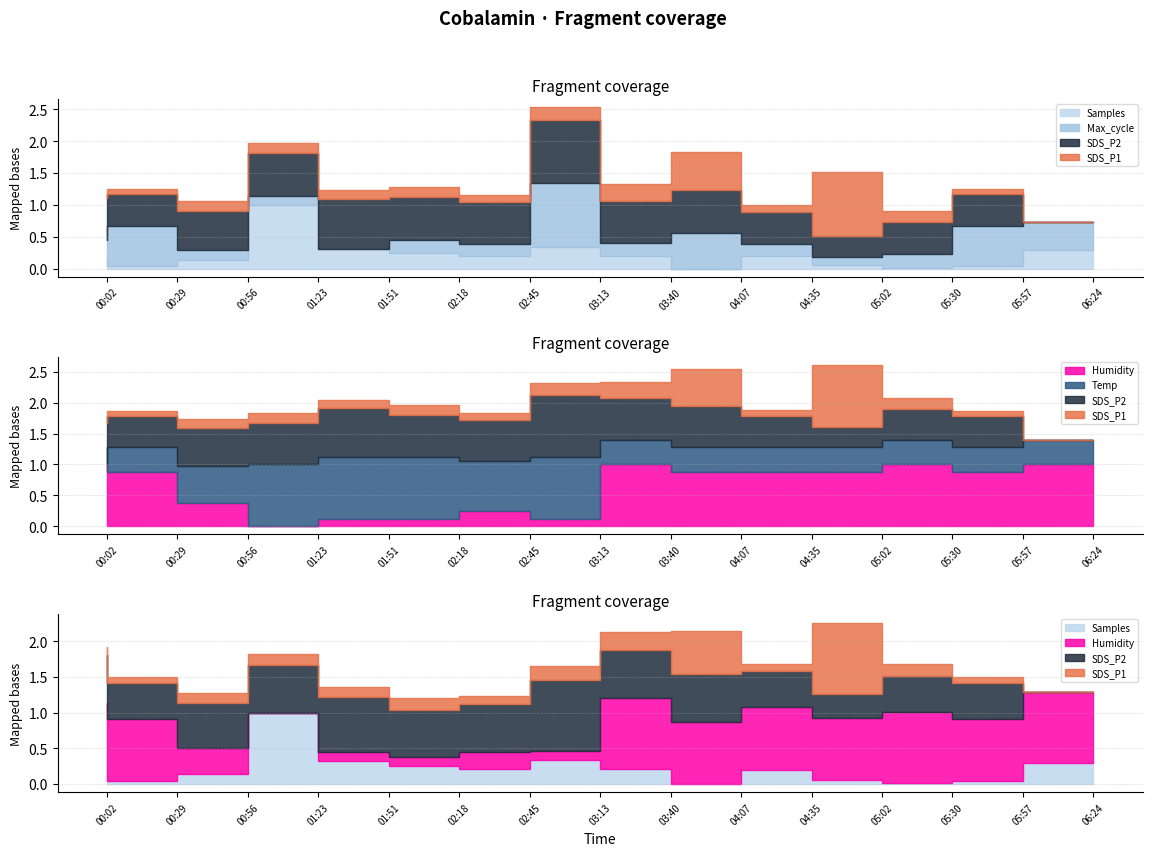

How many interior local valleys does the Max_cycle series have?

4